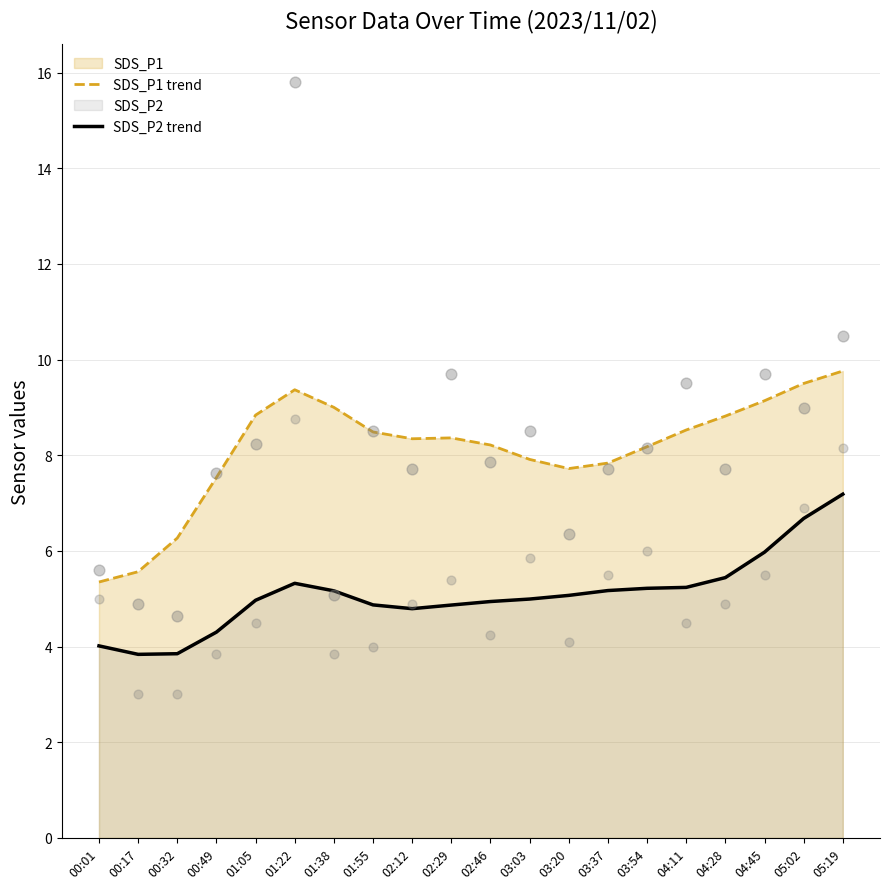

Which series contains the lowest Y value?

SDS_P2 trend